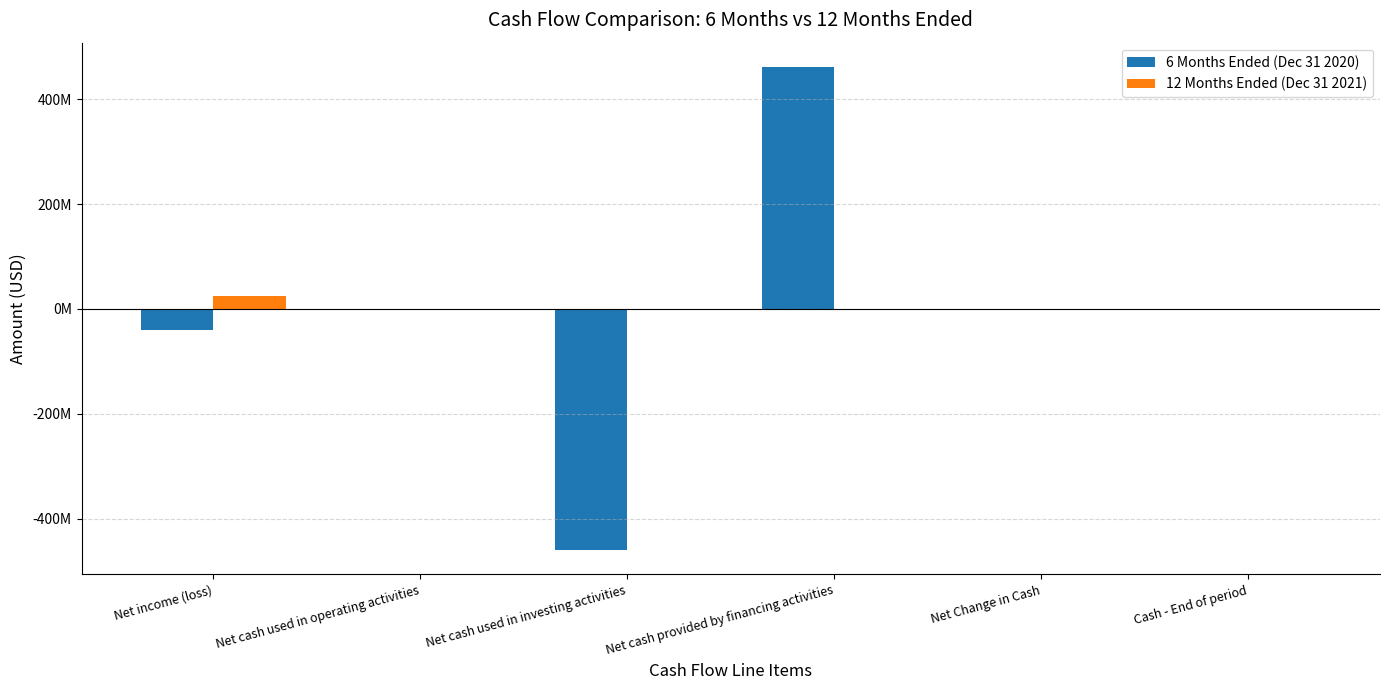

What are all the series names shown in the legend?

6 Months Ended (Dec 31 2020), 12 Months Ended (Dec 31 2021)